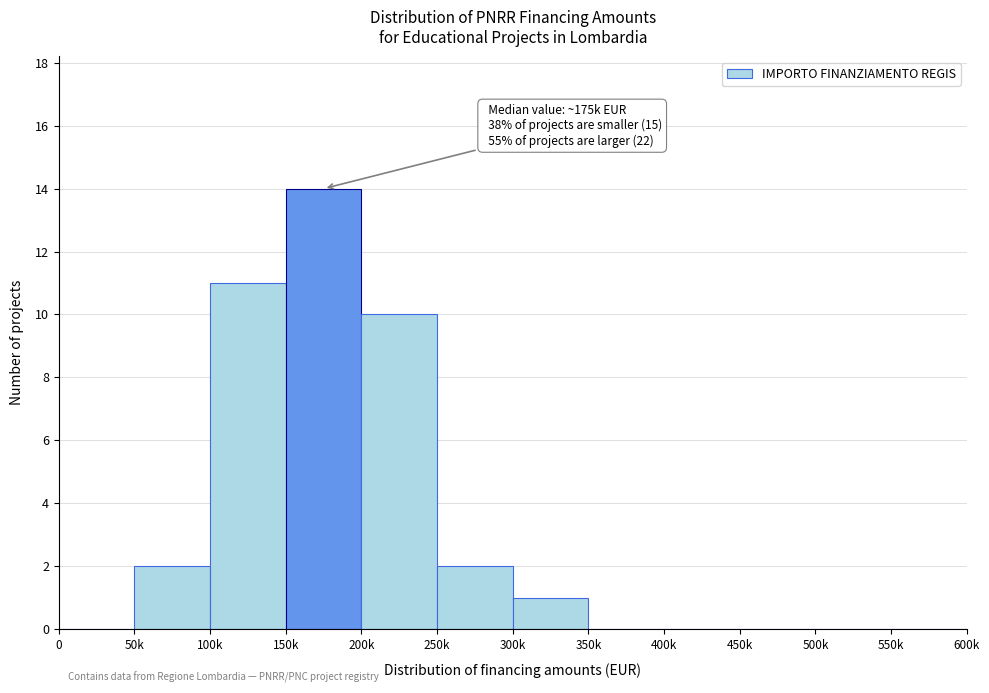

Reading left to right, extract all data points from this chart.

0=0	50k=2	100k=11	150k=14	200k=10	250k=2	300k=1	350k=0	400k=0	450k=0	500k=0	550k=0